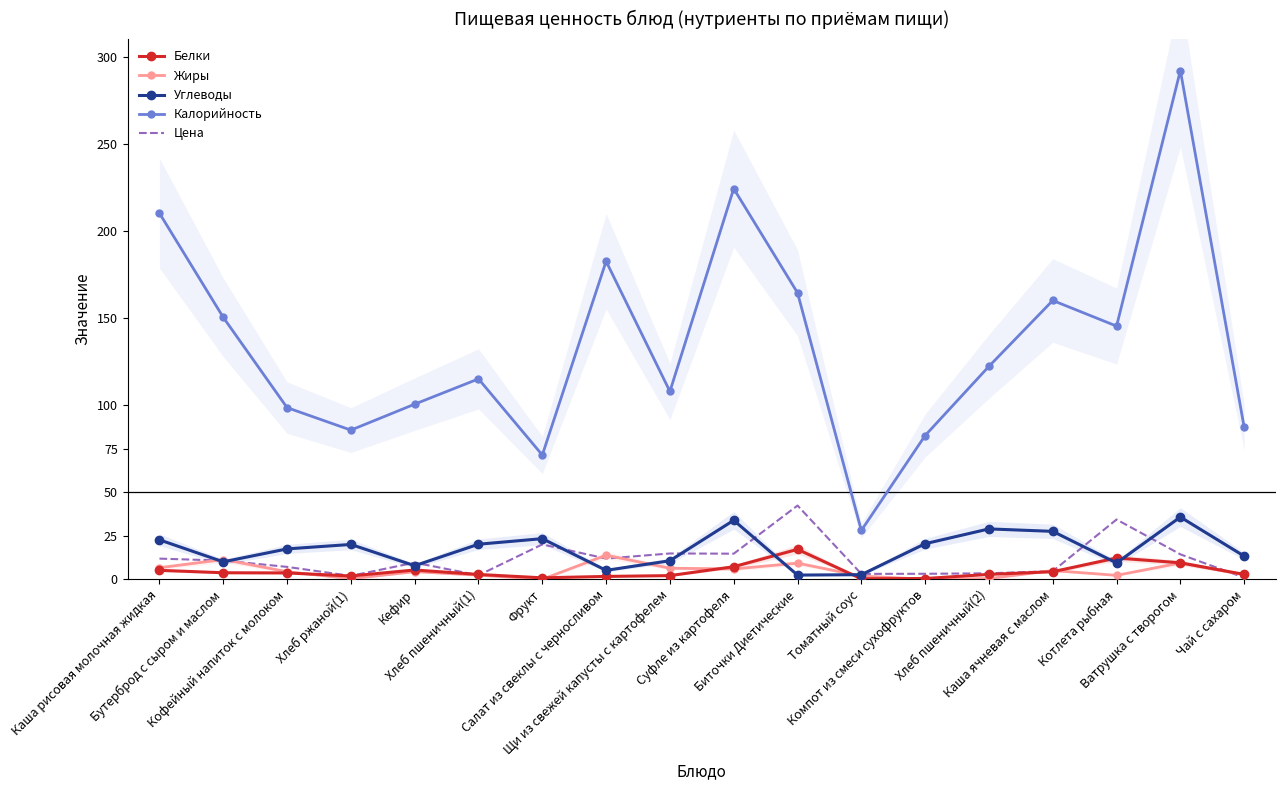

Which series has the widest spread of values?

Калорийность